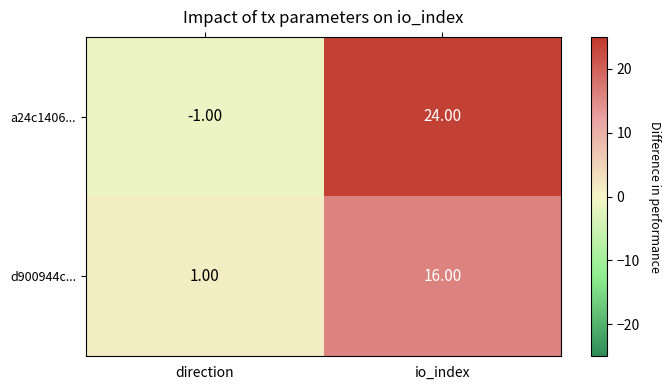

What is the difference between the a24c1406... values at direction and io_index?

25